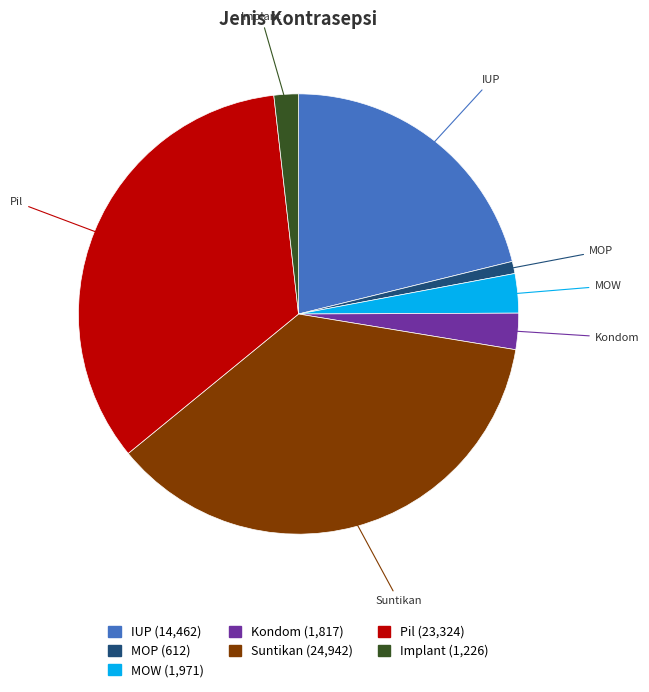

True or false: IUP accounts for 21% of the total.

True